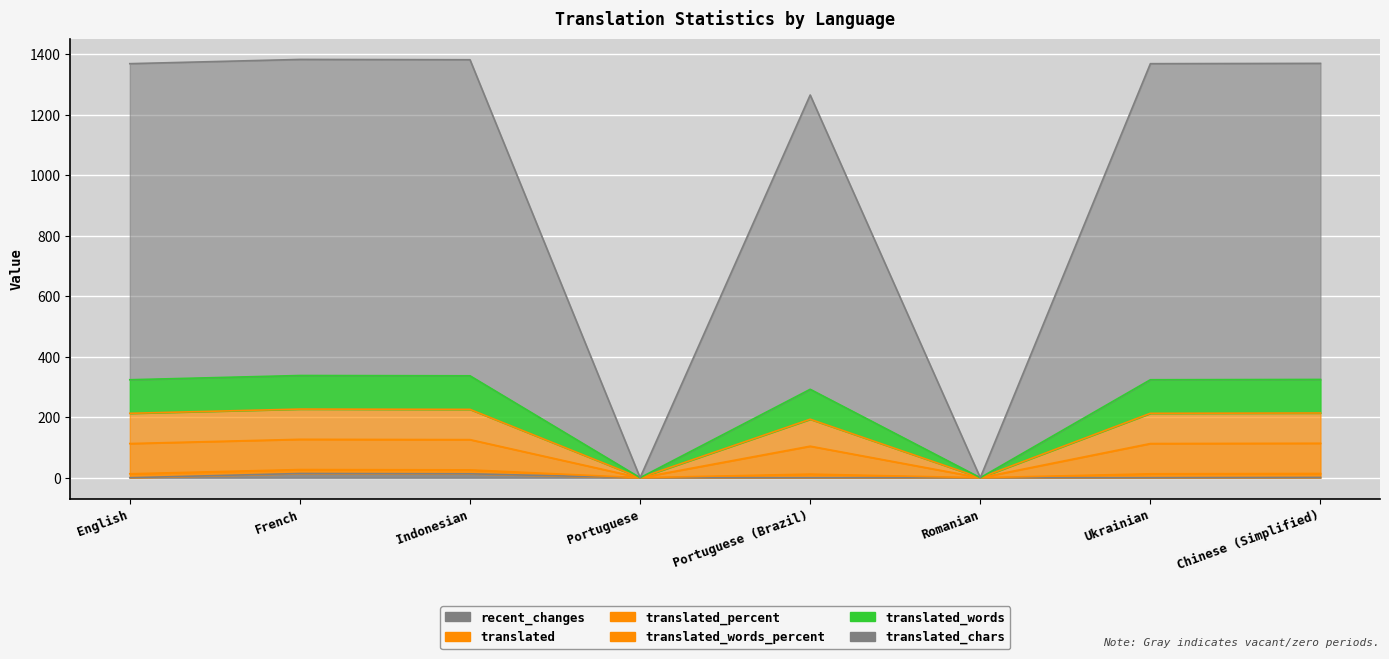

How many data points does each series have?

8